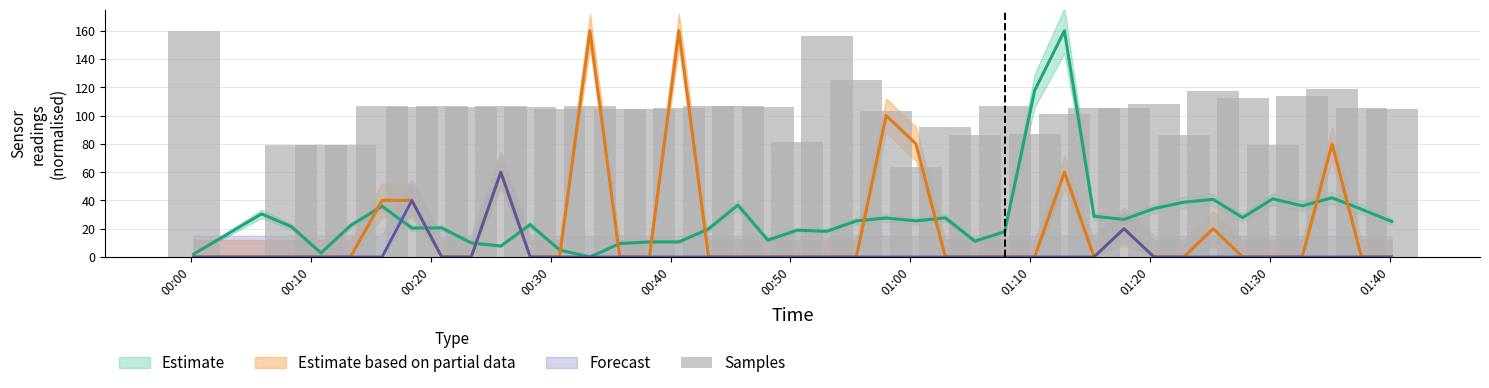

What is the value of the 36th bar from the left?

79.5